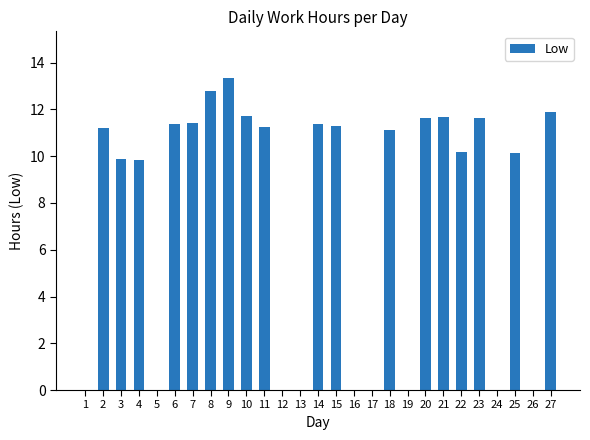

What is the sum of the values at 6 and 25?

21.5